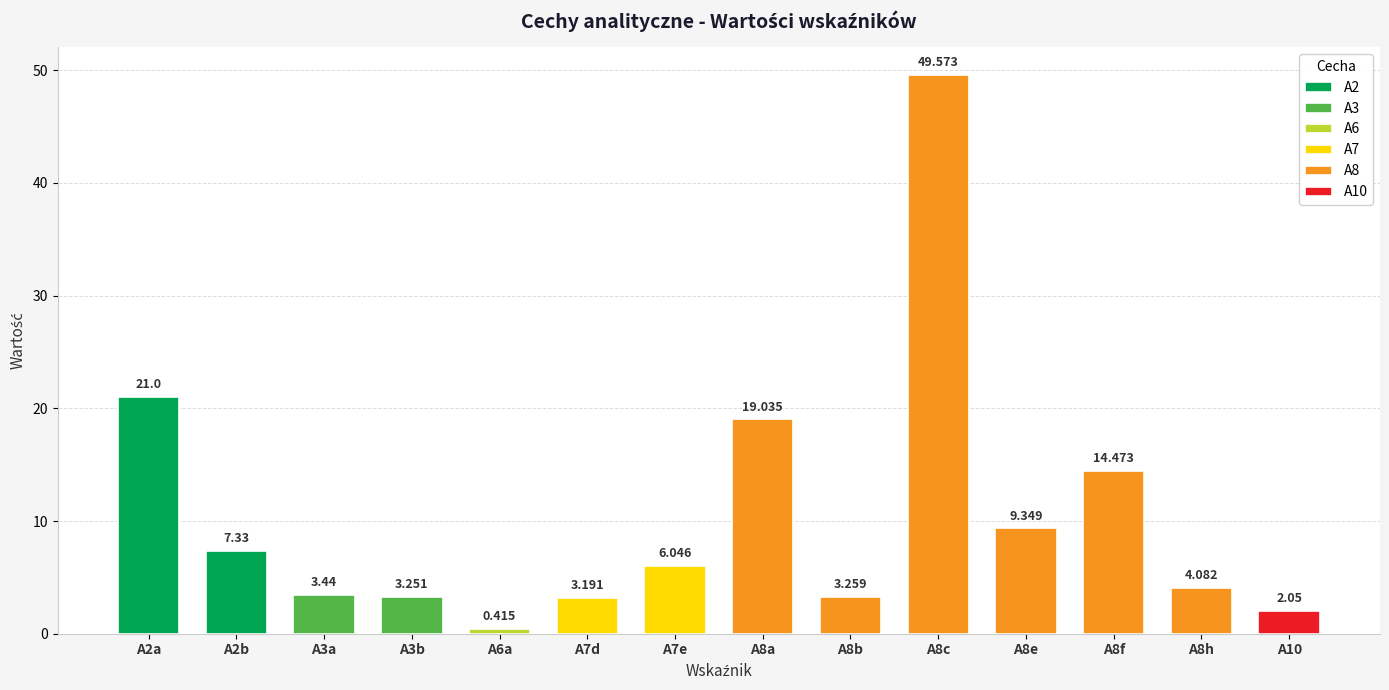

How many data points are less than 6?

7